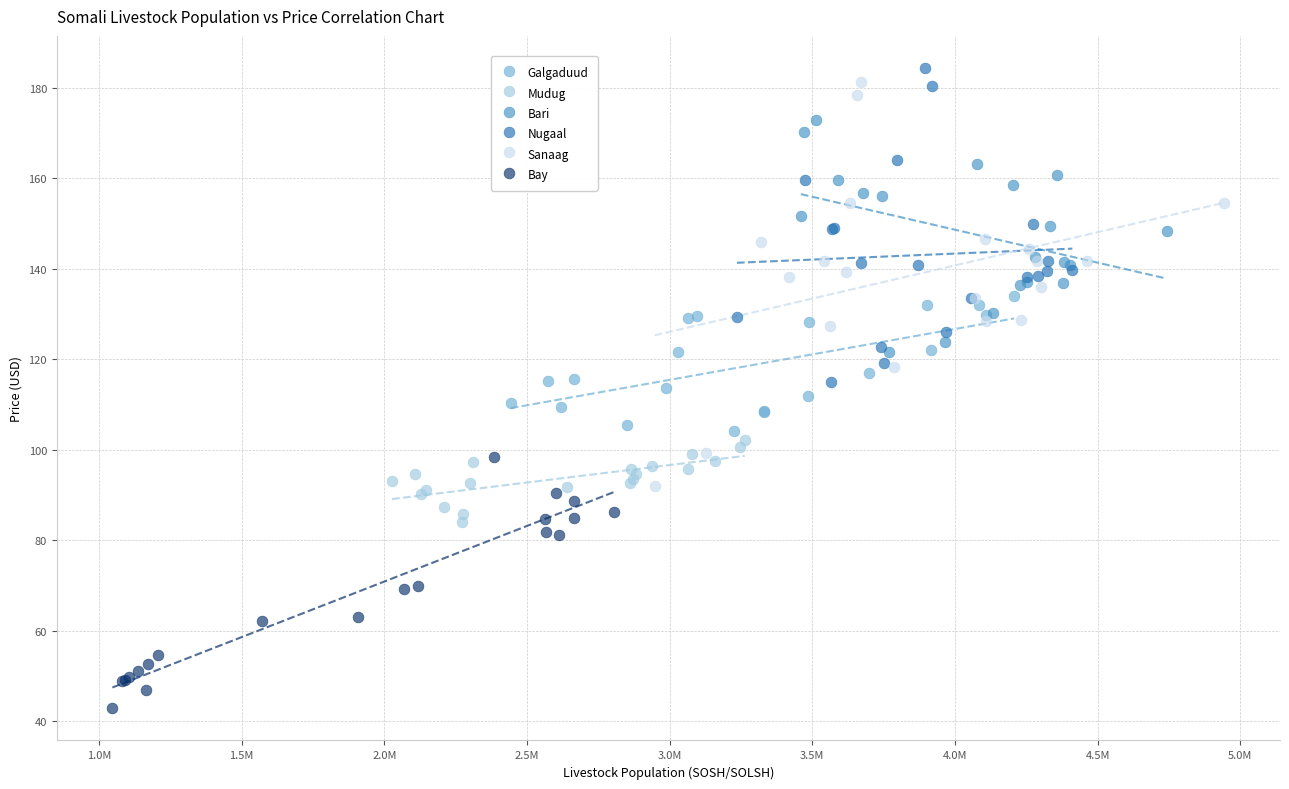

Which series reaches the minimum Y coordinate?

Bay